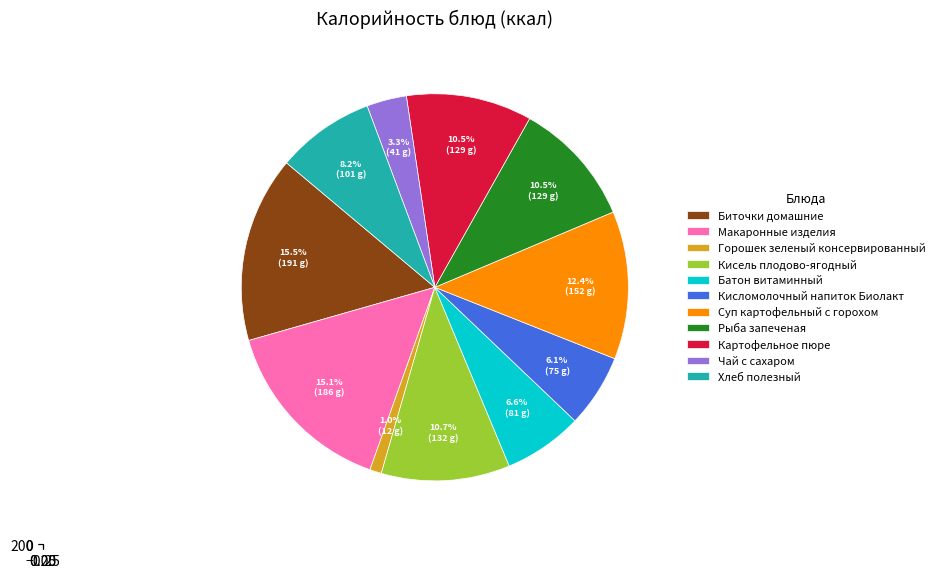

How many slices are in this pie chart?

11